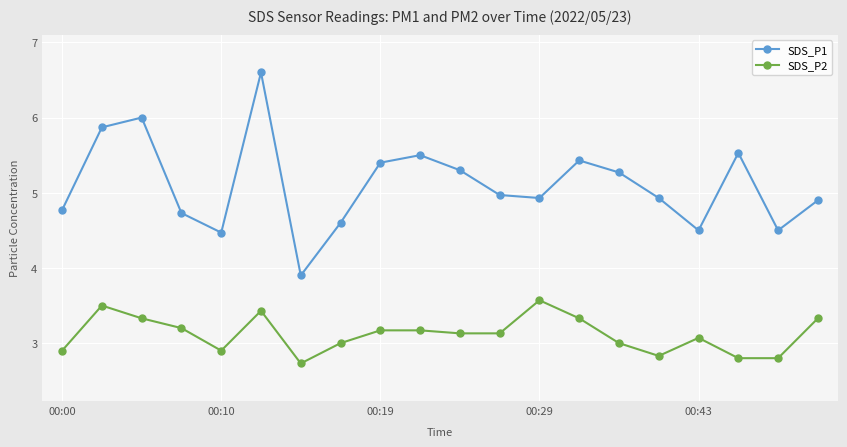

What is the greatest value displayed?

6.6